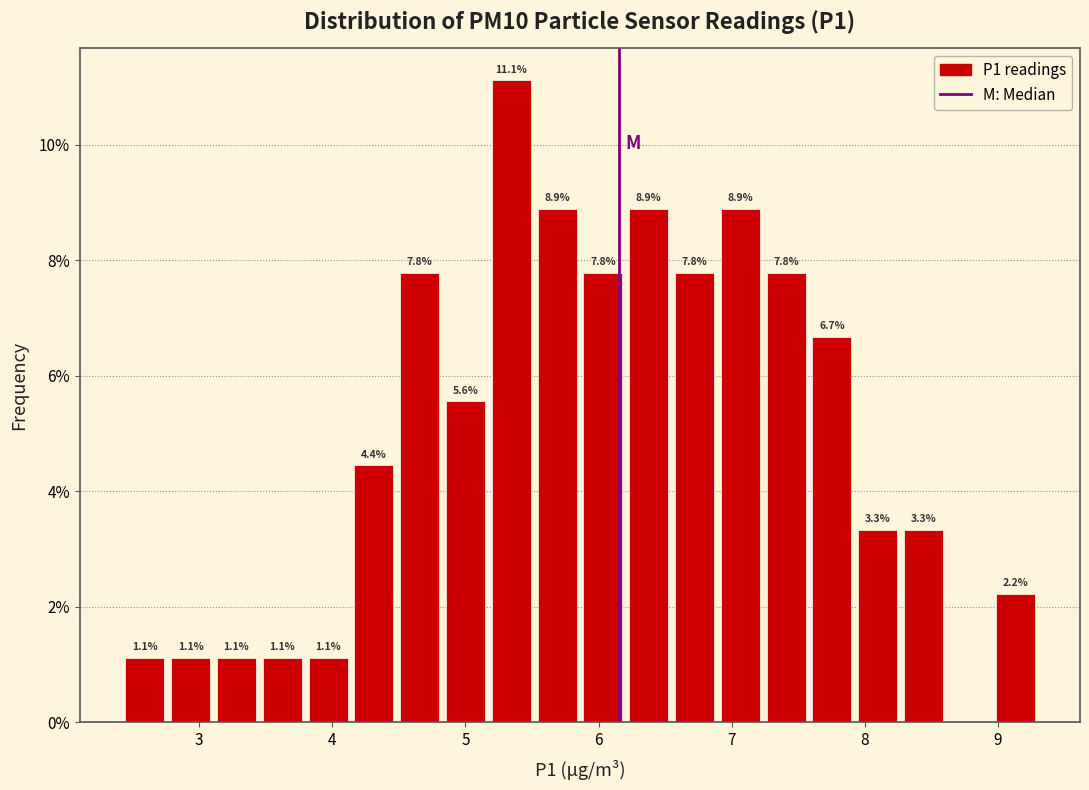

Around what value on the x-axis is the tallest bar? Give the approximate position of its centre, as read against the axis.

5.3